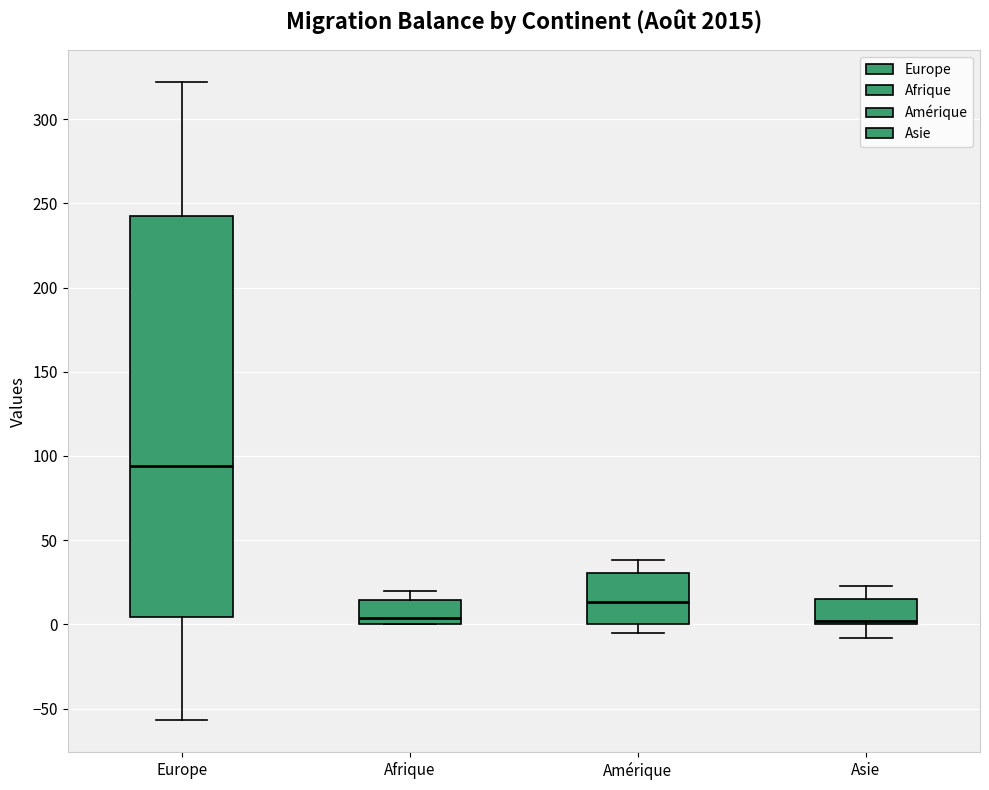

Where does the upper whisker of the box for Afrique end on the y-axis? The values are not printed on the chart, so give them approximately, as read against the axis.

20